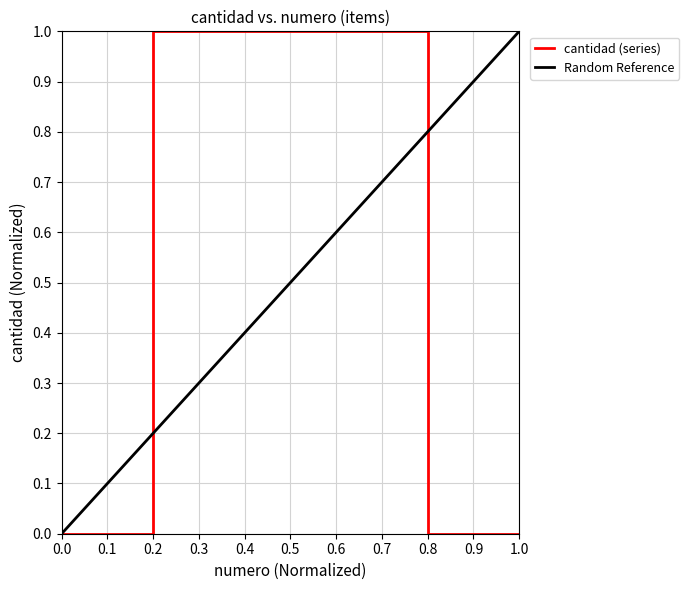

The value of cantidad (series) at 0.2 is 0. True or false?

False